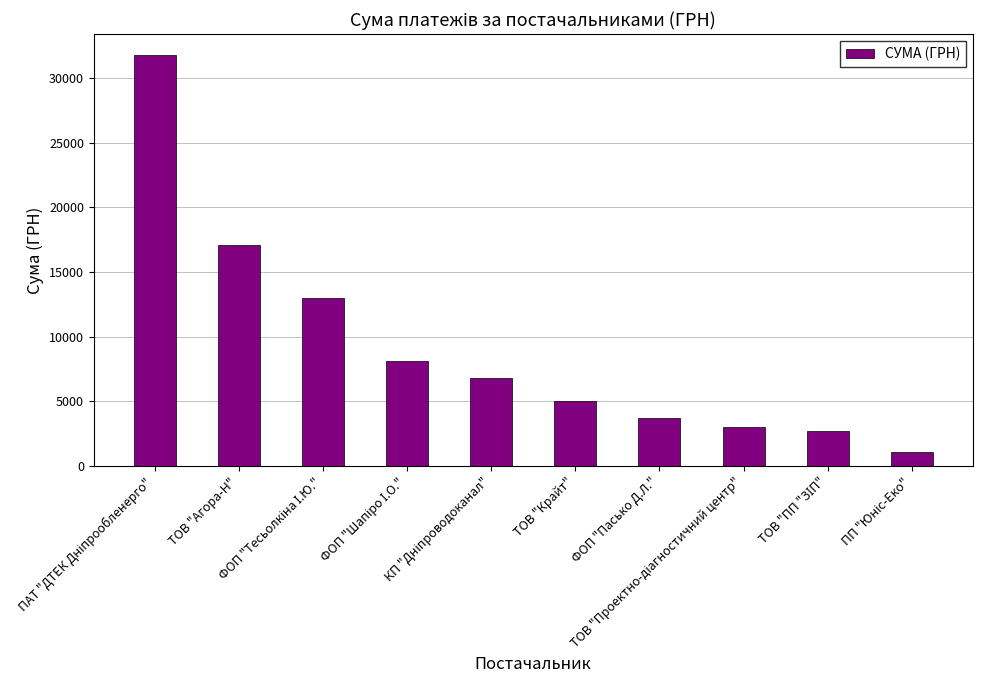

What is the smallest value displayed?

1087.5